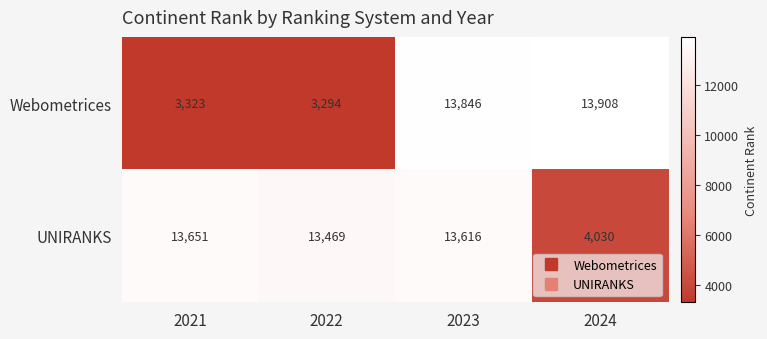

At which category is the sum across all series the highest?

2023